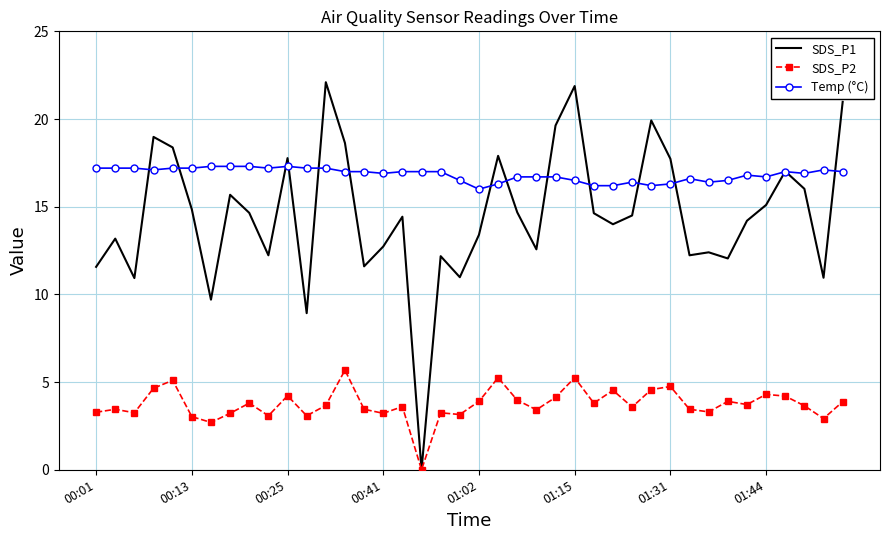

List the series in order of their peak value, highest first.

SDS_P1, Temp (°C), SDS_P2